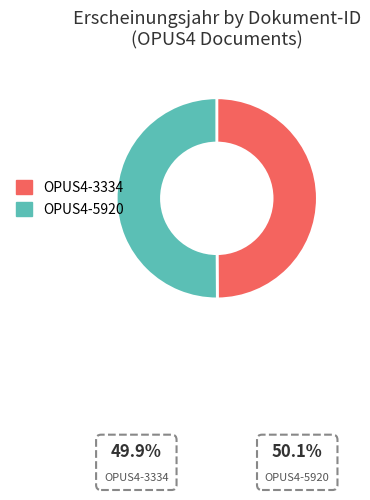

Which slice is the smallest?

OPUS4-3334